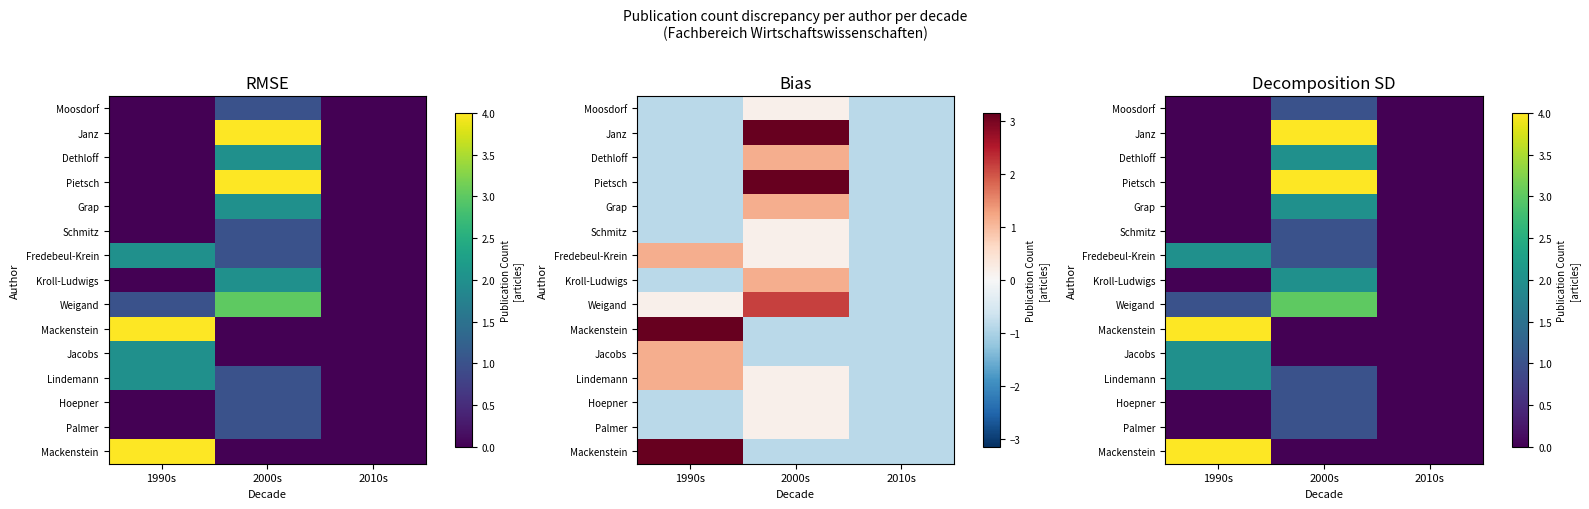

Which has a higher value, 2000s or 2010s?

2000s